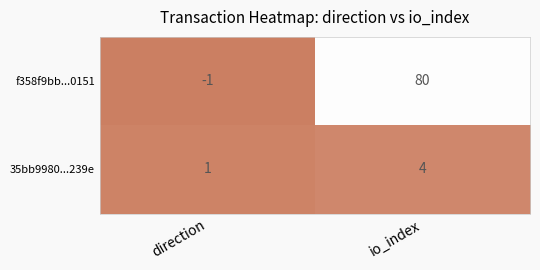

Count the number of data series in this chart.

2